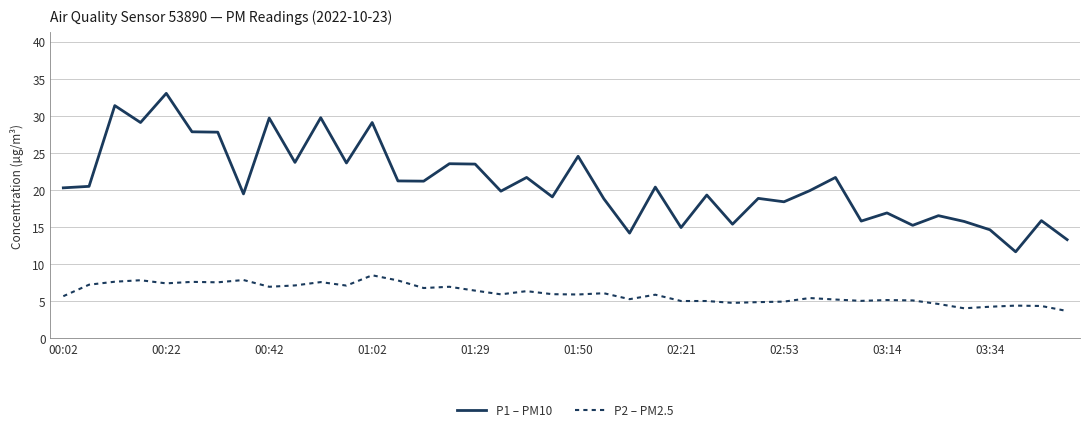

True or false: P2 – PM2.5 and P1 – PM10 cross at least once.

False